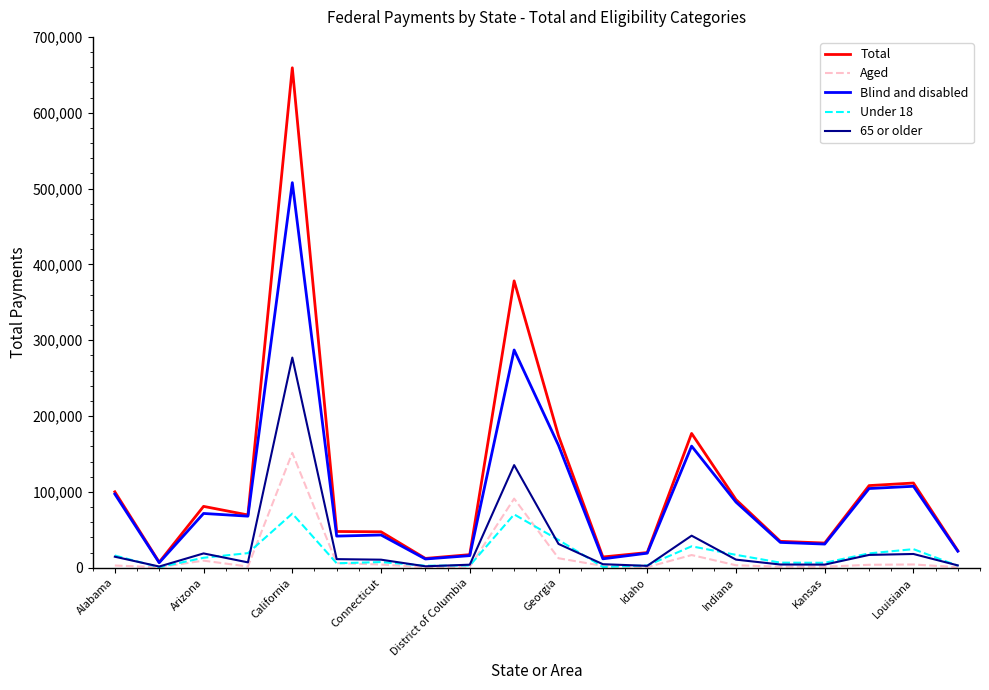

Rank the series by their maximum value, from lowest to highest.

Under 18, Aged, 65 or older, Blind and disabled, Total